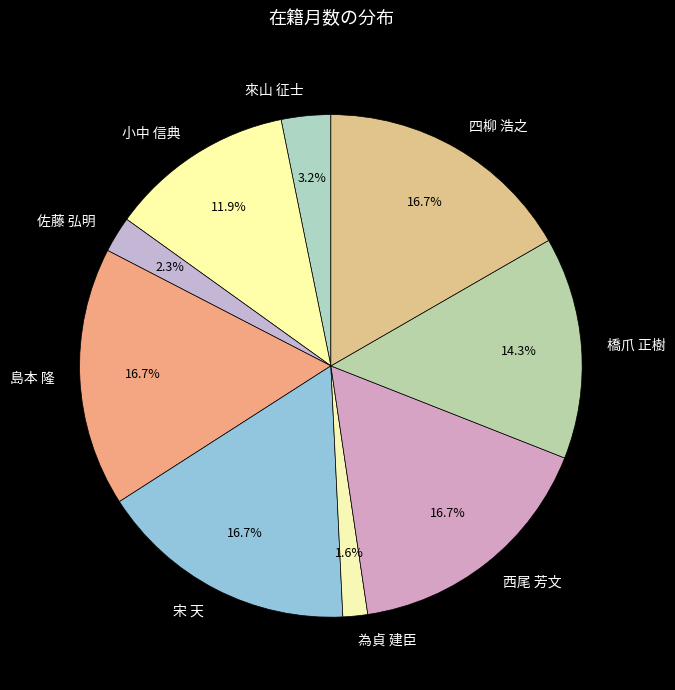

Does 宋 天 account for over 50% of the chart?

No